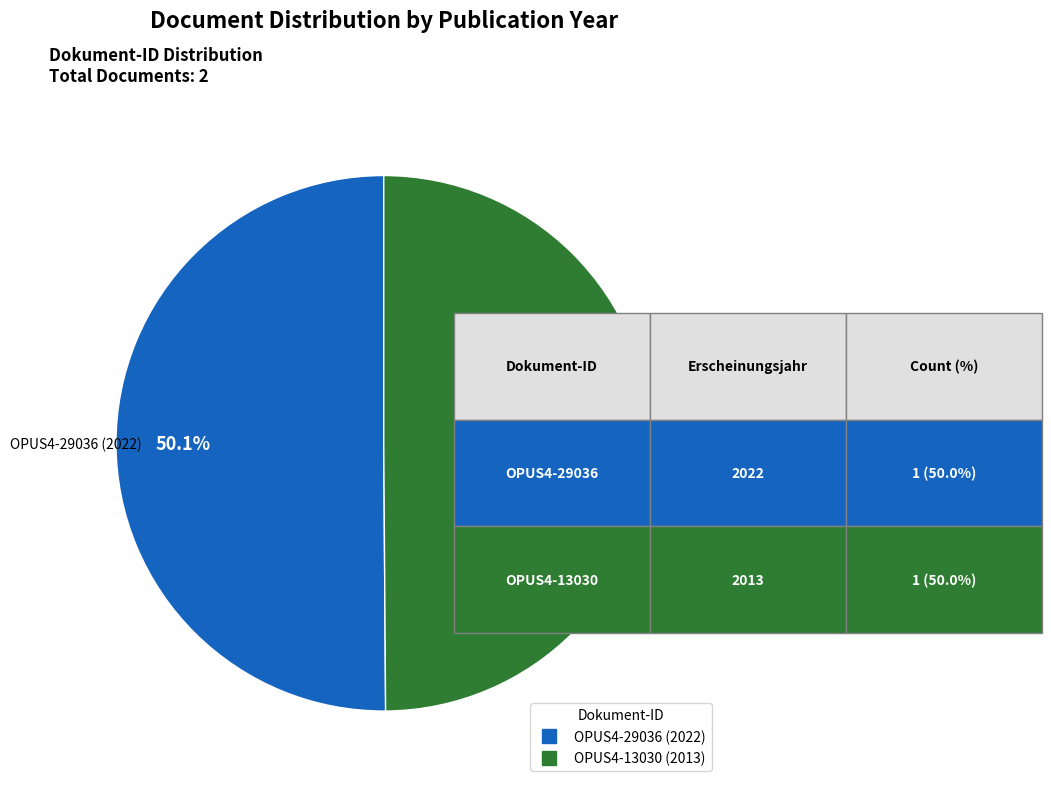

The OPUS4-29036 (2022) slice represents 59% of the pie. True or false?

False